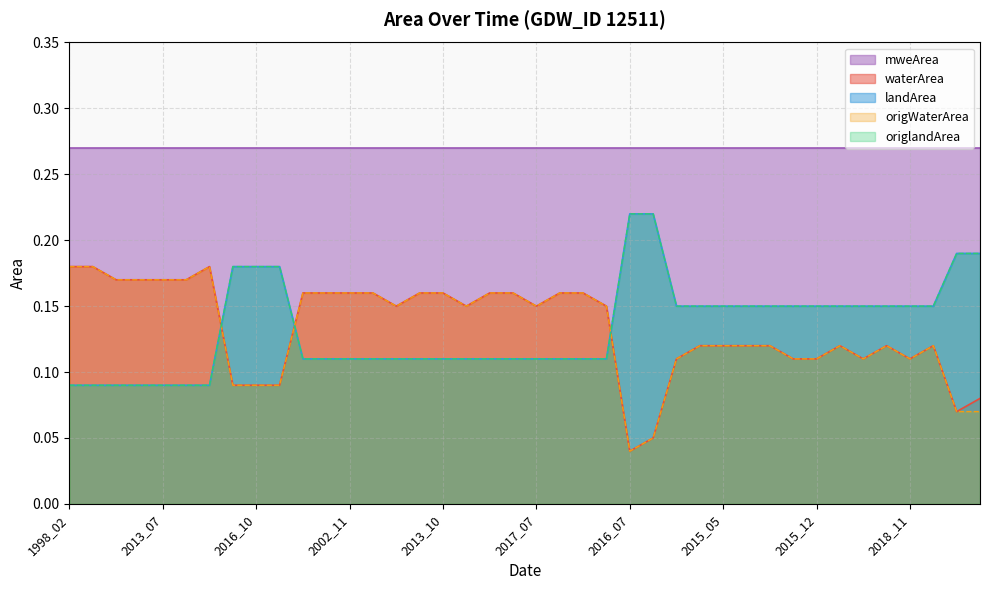

What value does the landArea series have at 2015_11?

0.1